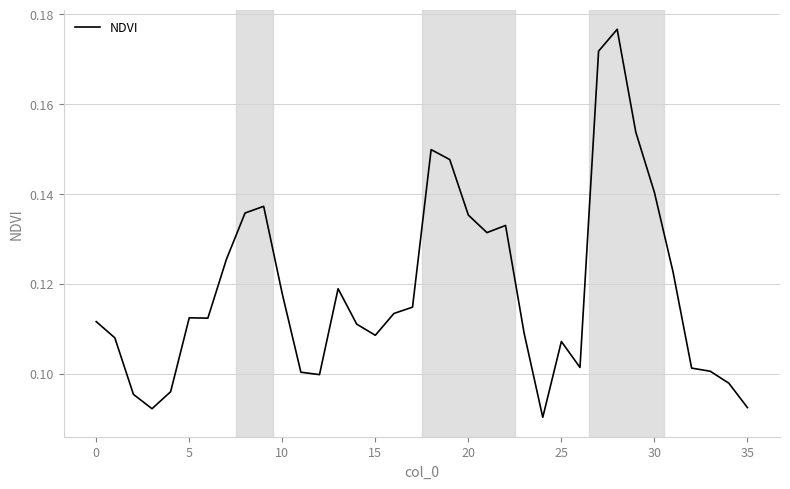

What is the smallest value displayed?

0.1